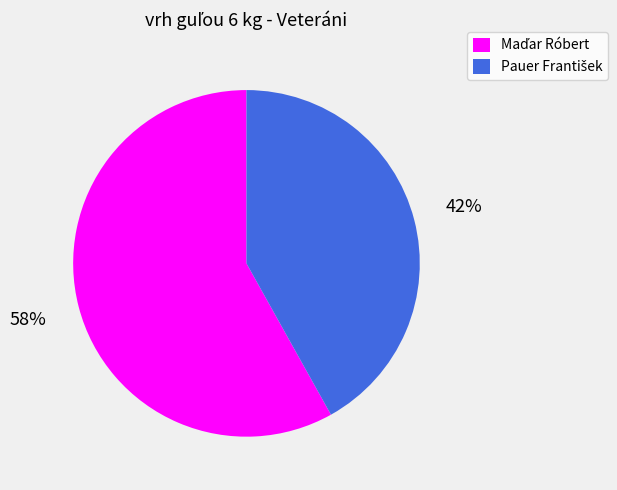

Count the number of slices in the pie.

2